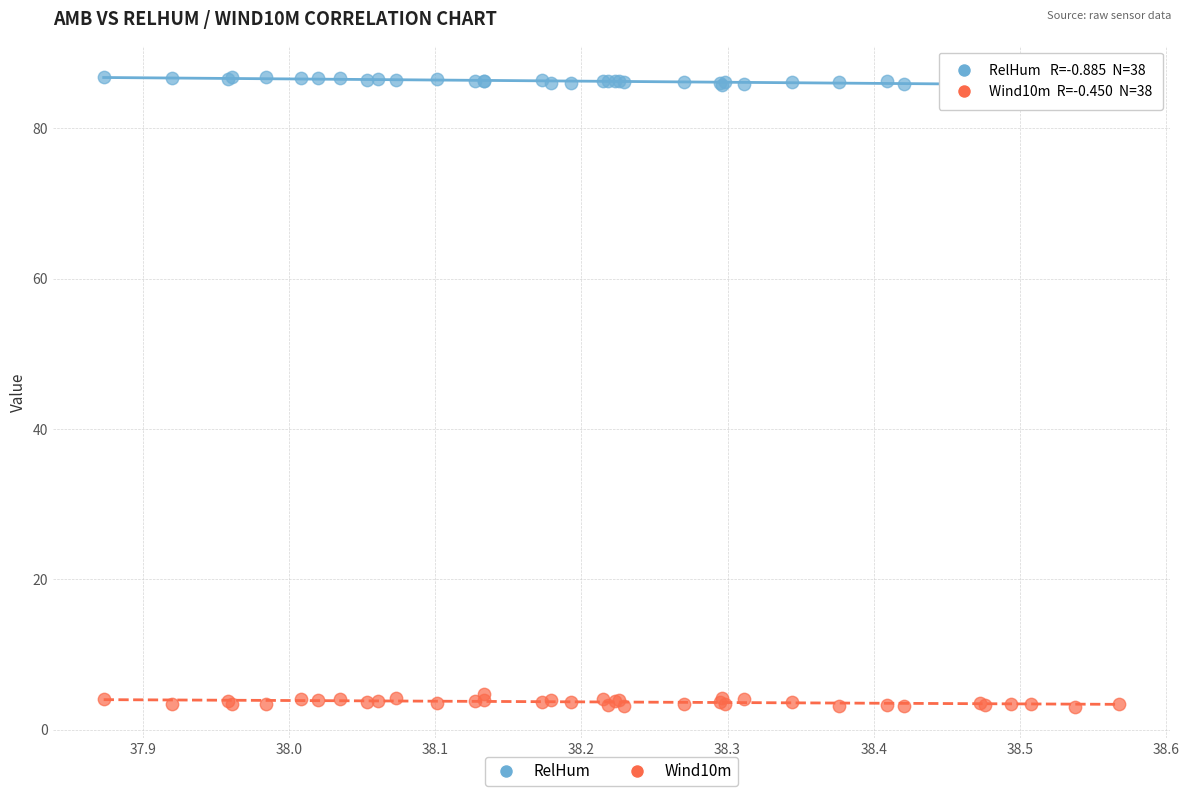

Which series contains the lowest Y value?

Wind10m